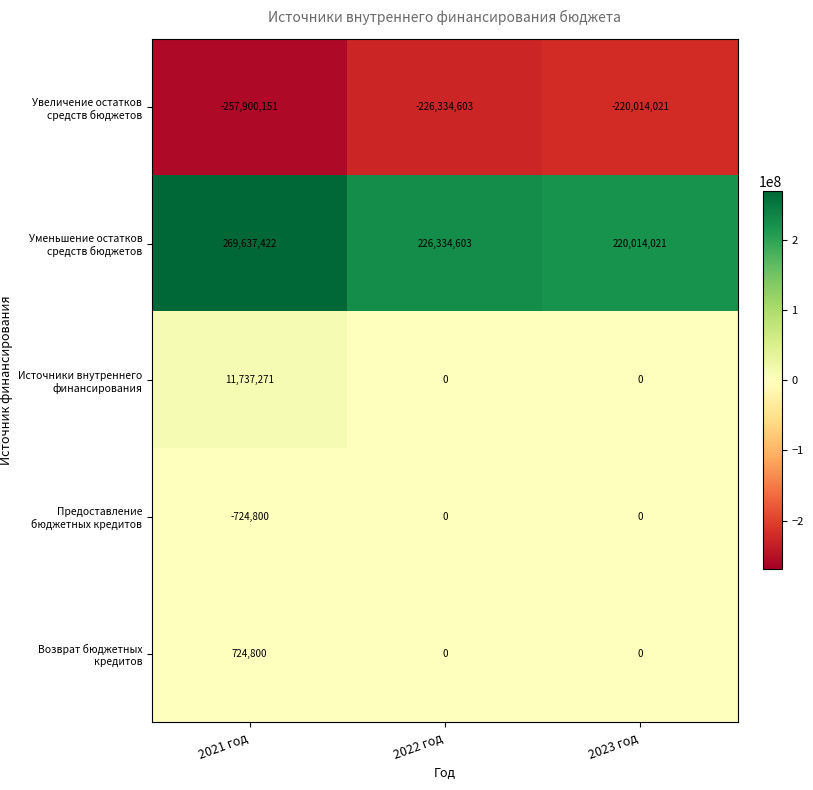

True or false: Предоставление бюджетных кредитов has a value of -1089189 at 2021 год.

False